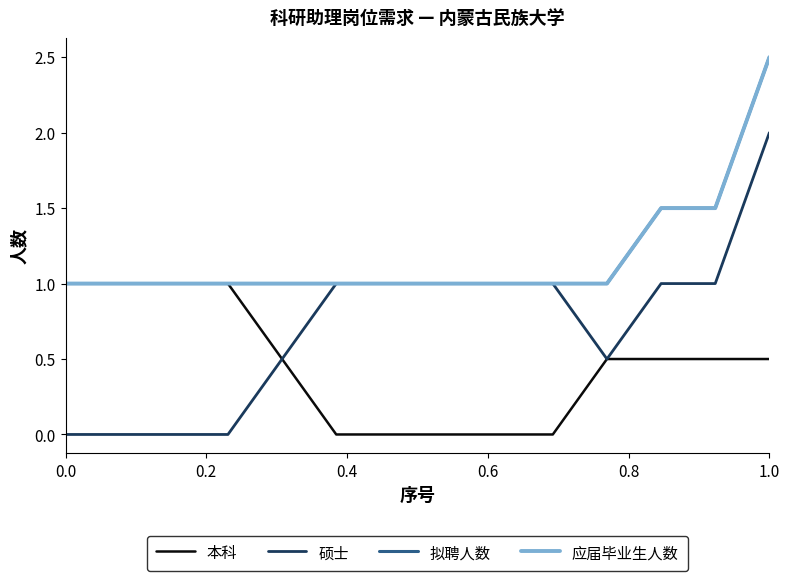

Does the chart have visible grid lines?

No